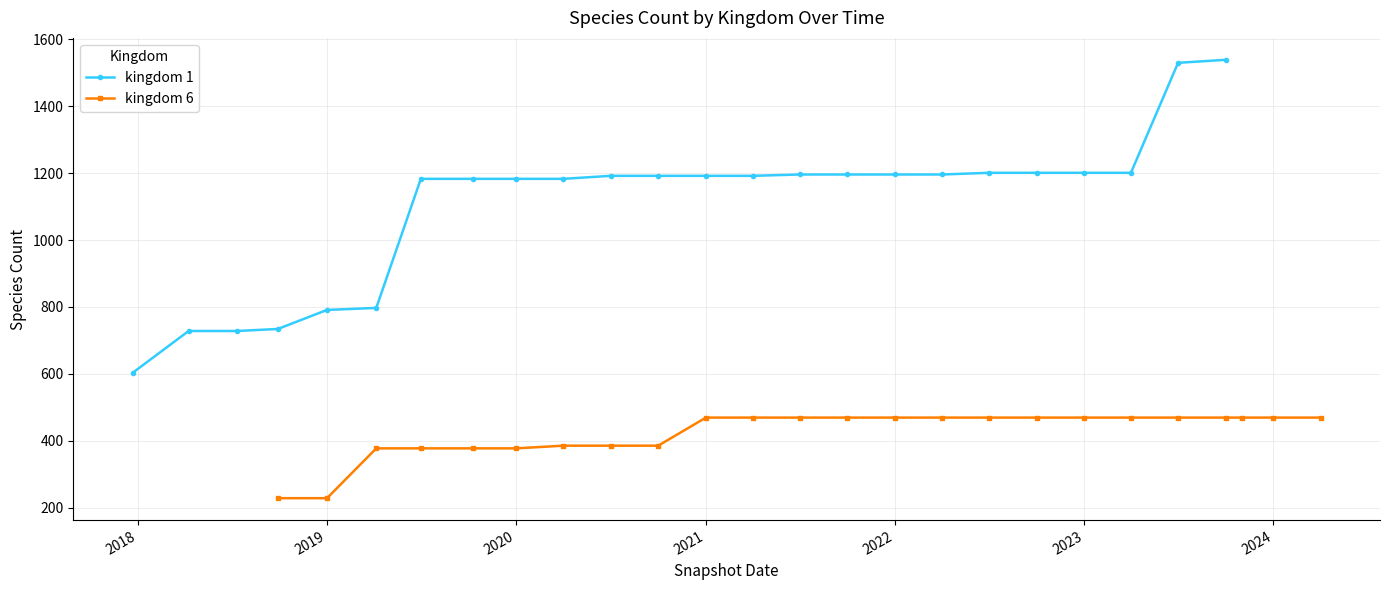

At how many categories does at least one series exceed 1021?

18